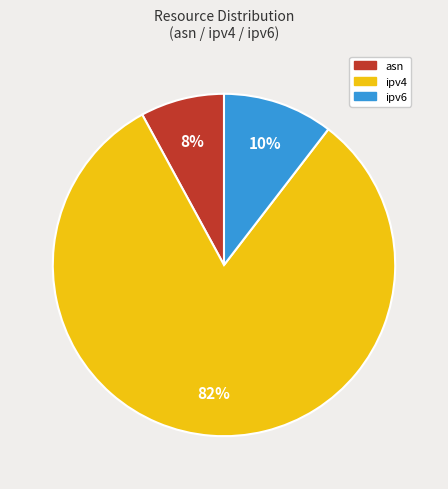

Rank the categories by value from lowest to highest.

asn, ipv6, ipv4